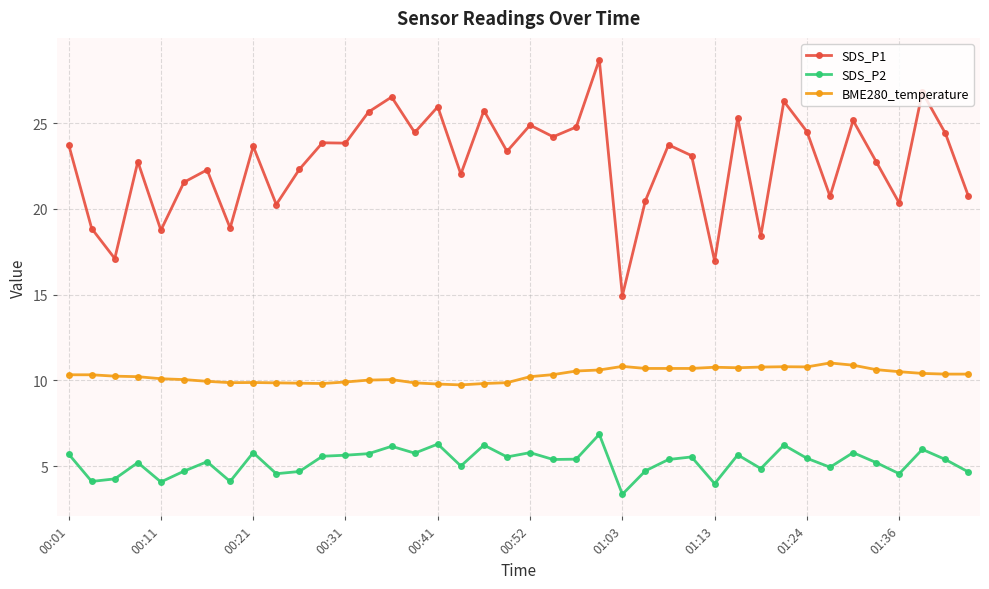

Which series has the widest spread of values?

SDS_P1